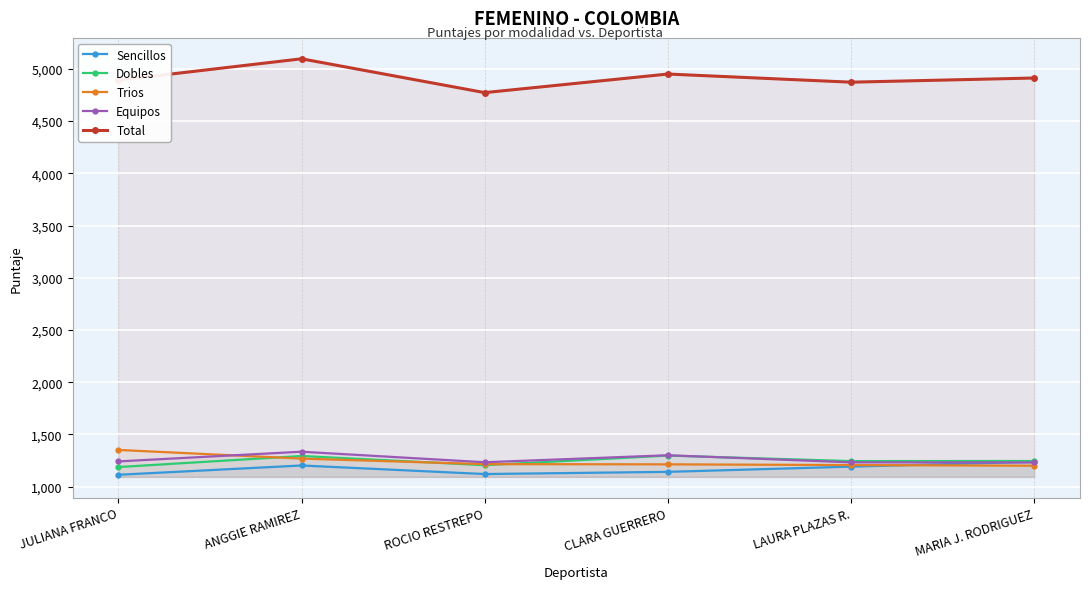

At which label does Sencillos reach its peak?

MARIA J. RODRIGUEZ